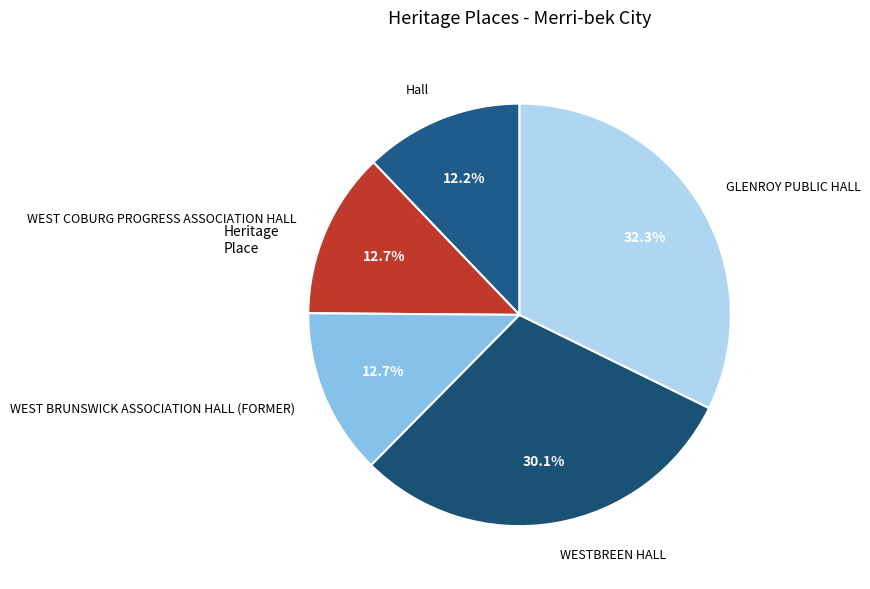

Is it true that WESTBREEN HALL is 30% of the pie?

True